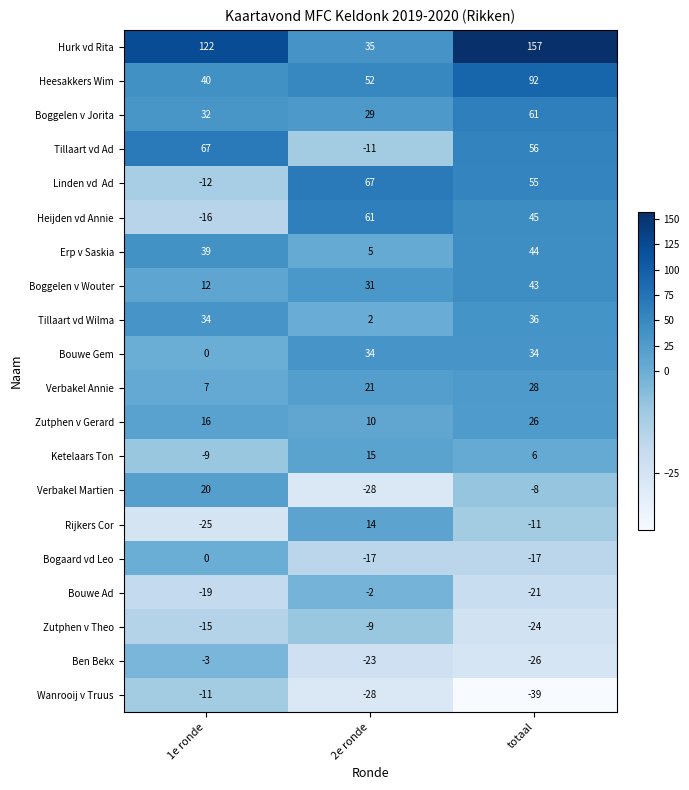

At which category is the sum across all series the highest?

totaal